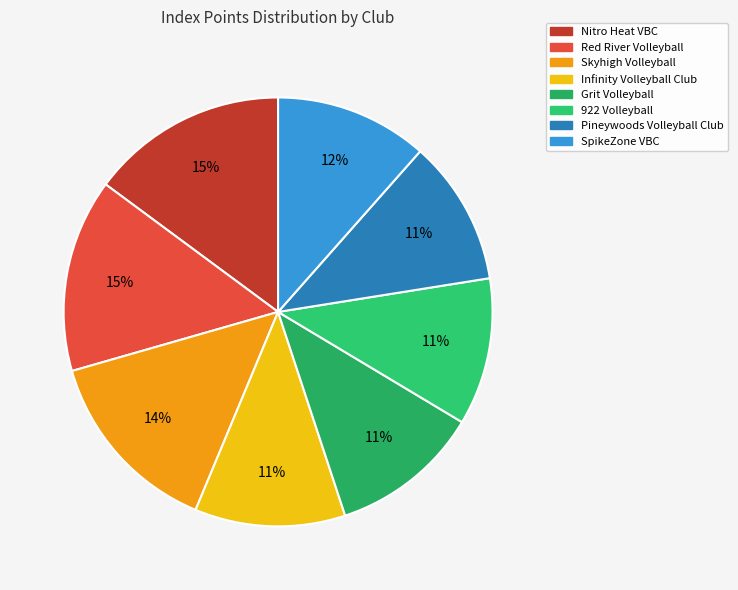

Approximately how many times larger is the value at SpikeZone VBC compared to Red River Volleyball?

0.8